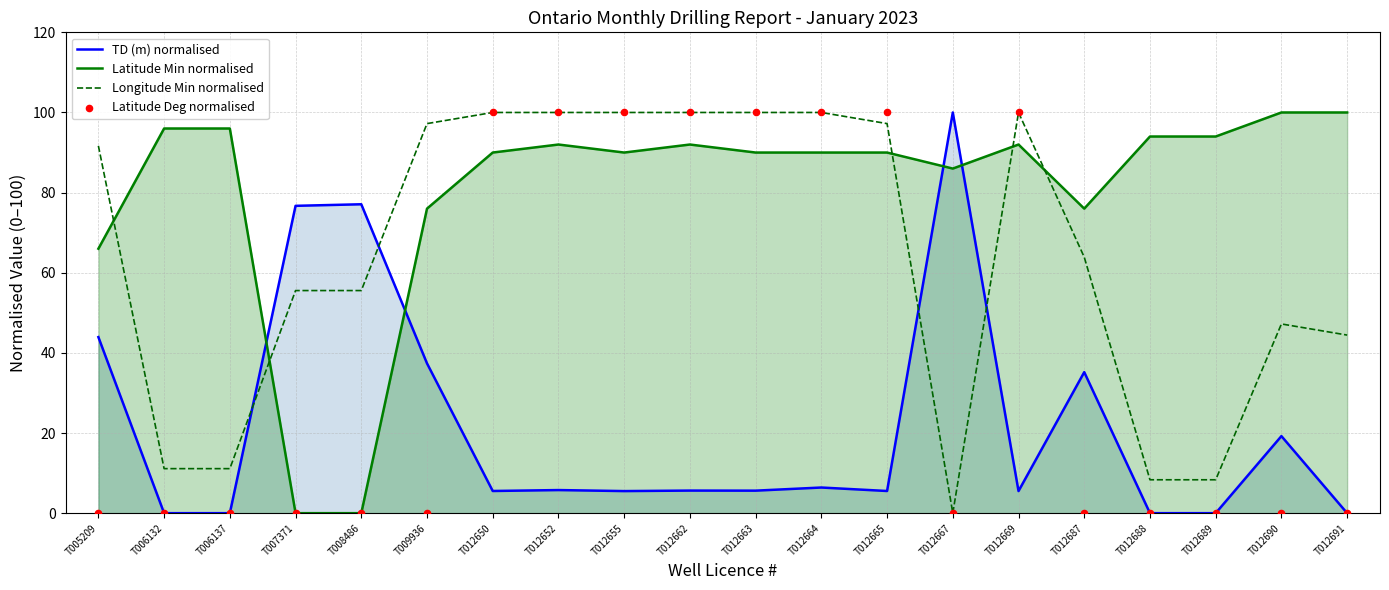

At which category is the sum across all series the highest?

T012652